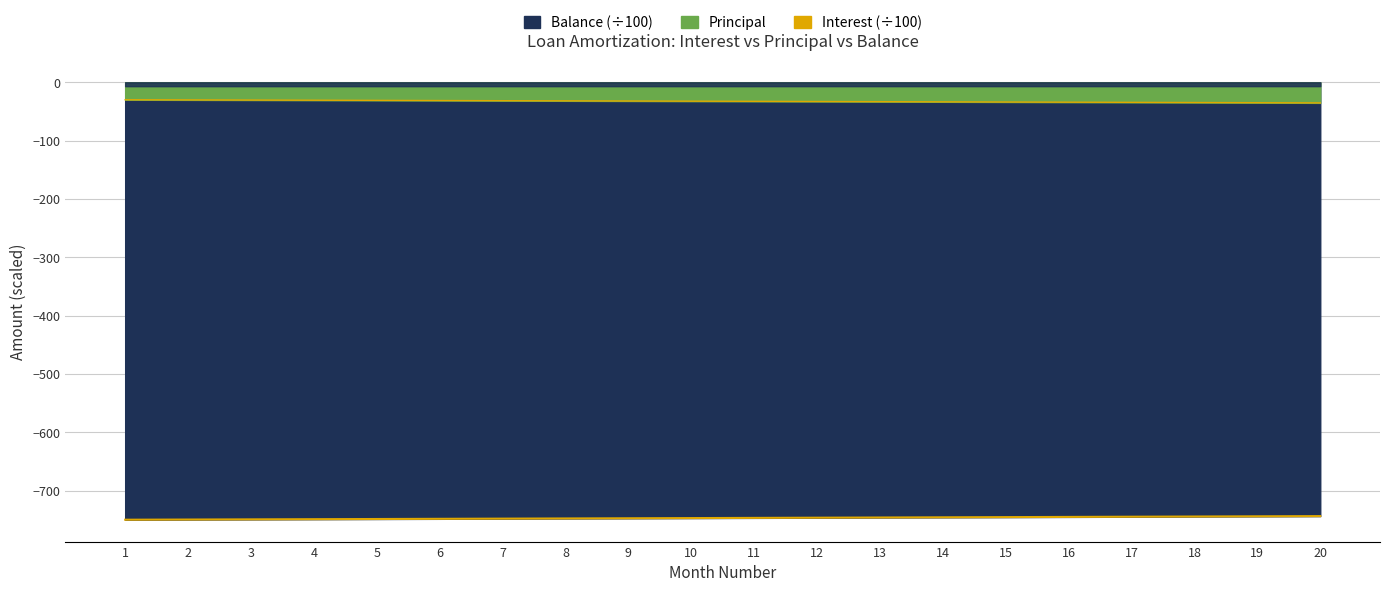

The value of Balance outline at 9 is -402.0. True or false?

False